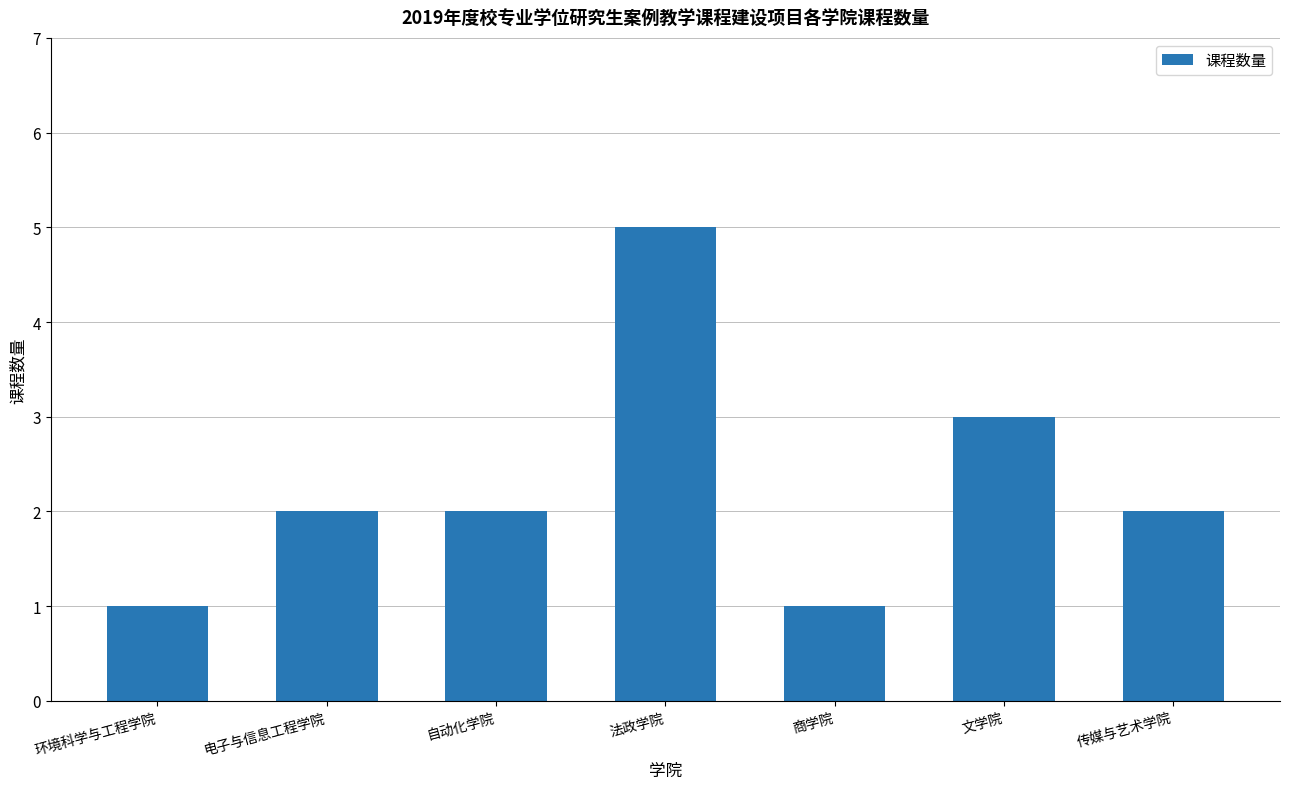

What is the average value?

2